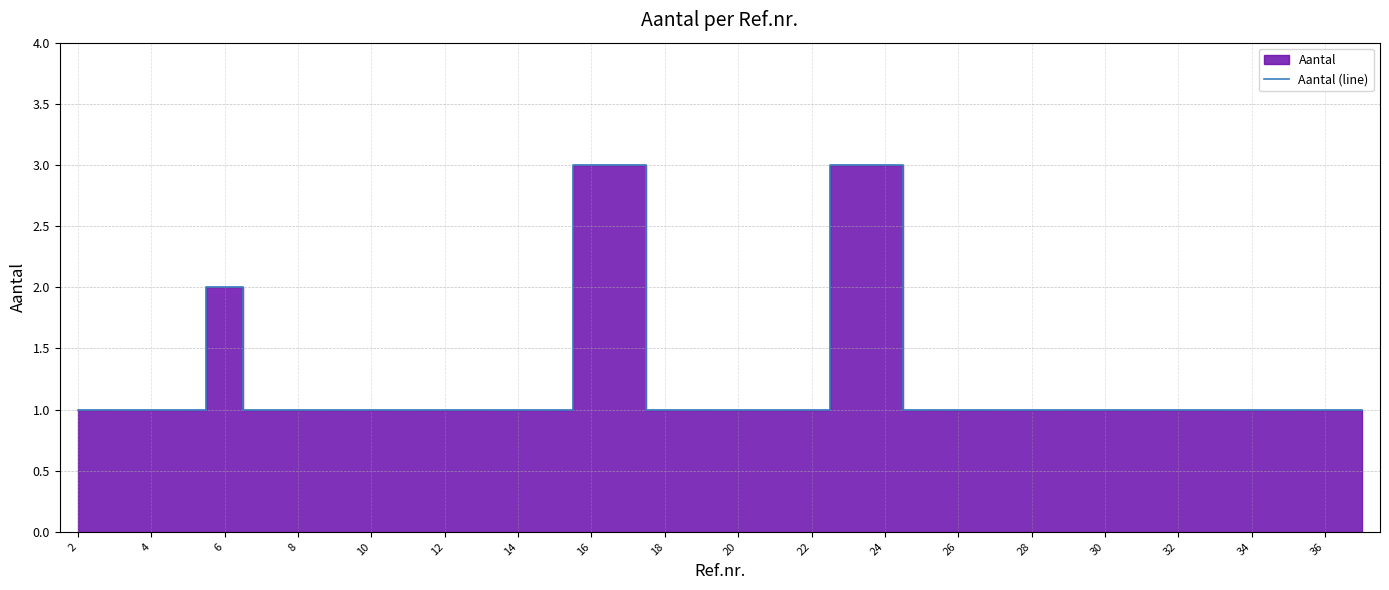

How many series are shown in this chart?

1